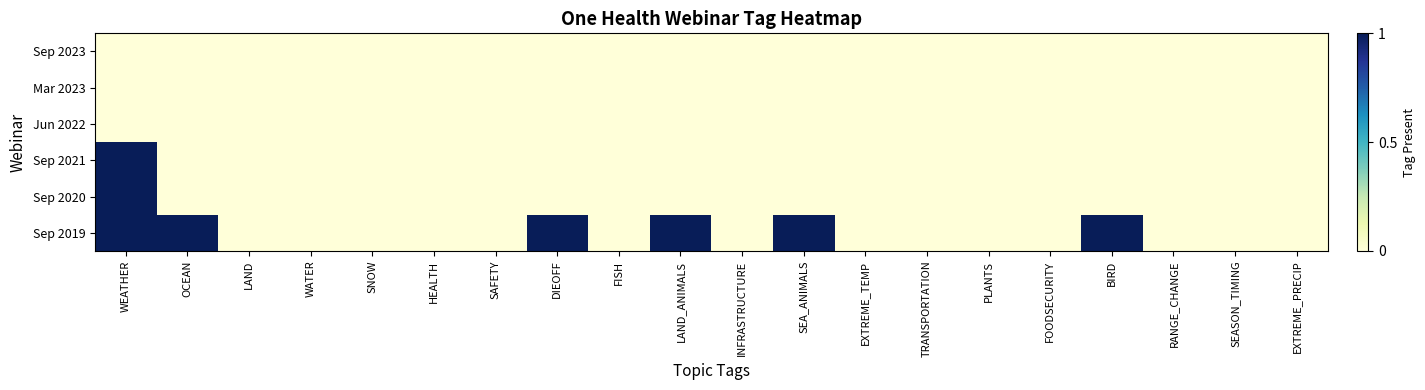

Reading left to right, transcribe all the data shown in this chart.

Sep 2023: WEATHER=0	OCEAN=0	LAND=0	WATER=0	SNOW=0	HEALTH=0	SAFETY=0	DIEOFF=0	FISH=0	LAND_ANIMALS=0	INFRASTRUCTURE=0	SEA_ANIMALS=0	EXTREME_TEMP=0	TRANSPORTATION=0	PLANTS=0	FOODSECURITY=0	BIRD=0	RANGE_CHANGE=0	SEASON_TIMING=0	EXTREME_PRECIP=0
Mar 2023: WEATHER=0	OCEAN=0	LAND=0	WATER=0	SNOW=0	HEALTH=0	SAFETY=0	DIEOFF=0	FISH=0	LAND_ANIMALS=0	INFRASTRUCTURE=0	SEA_ANIMALS=0	EXTREME_TEMP=0	TRANSPORTATION=0	PLANTS=0	FOODSECURITY=0	BIRD=0	RANGE_CHANGE=0	SEASON_TIMING=0	EXTREME_PRECIP=0
Jun 2022: WEATHER=0	OCEAN=0	LAND=0	WATER=0	SNOW=0	HEALTH=0	SAFETY=0	DIEOFF=0	FISH=0	LAND_ANIMALS=0	INFRASTRUCTURE=0	SEA_ANIMALS=0	EXTREME_TEMP=0	TRANSPORTATION=0	PLANTS=0	FOODSECURITY=0	BIRD=0	RANGE_CHANGE=0	SEASON_TIMING=0	EXTREME_PRECIP=0
Sep 2021: WEATHER=1	OCEAN=0	LAND=0	WATER=0	SNOW=0	HEALTH=0	SAFETY=0	DIEOFF=0	FISH=0	LAND_ANIMALS=0	INFRASTRUCTURE=0	SEA_ANIMALS=0	EXTREME_TEMP=0	TRANSPORTATION=0	PLANTS=0	FOODSECURITY=0	BIRD=0	RANGE_CHANGE=0	SEASON_TIMING=0	EXTREME_PRECIP=0
Sep 2020: WEATHER=1	OCEAN=0	LAND=0	WATER=0	SNOW=0	HEALTH=0	SAFETY=0	DIEOFF=0	FISH=0	LAND_ANIMALS=0	INFRASTRUCTURE=0	SEA_ANIMALS=0	EXTREME_TEMP=0	TRANSPORTATION=0	PLANTS=0	FOODSECURITY=0	BIRD=0	RANGE_CHANGE=0	SEASON_TIMING=0	EXTREME_PRECIP=0
Sep 2019: WEATHER=1	OCEAN=1	LAND=0	WATER=0	SNOW=0	HEALTH=0	SAFETY=0	DIEOFF=1	FISH=0	LAND_ANIMALS=1	INFRASTRUCTURE=0	SEA_ANIMALS=1	EXTREME_TEMP=0	TRANSPORTATION=0	PLANTS=0	FOODSECURITY=0	BIRD=1	RANGE_CHANGE=0	SEASON_TIMING=0	EXTREME_PRECIP=0